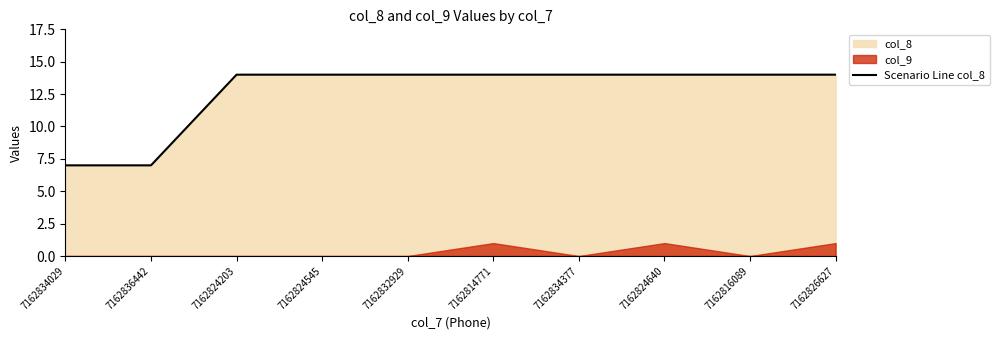

What is the ratio of the value at 7162824203 to the value at 7162824640?

1.0